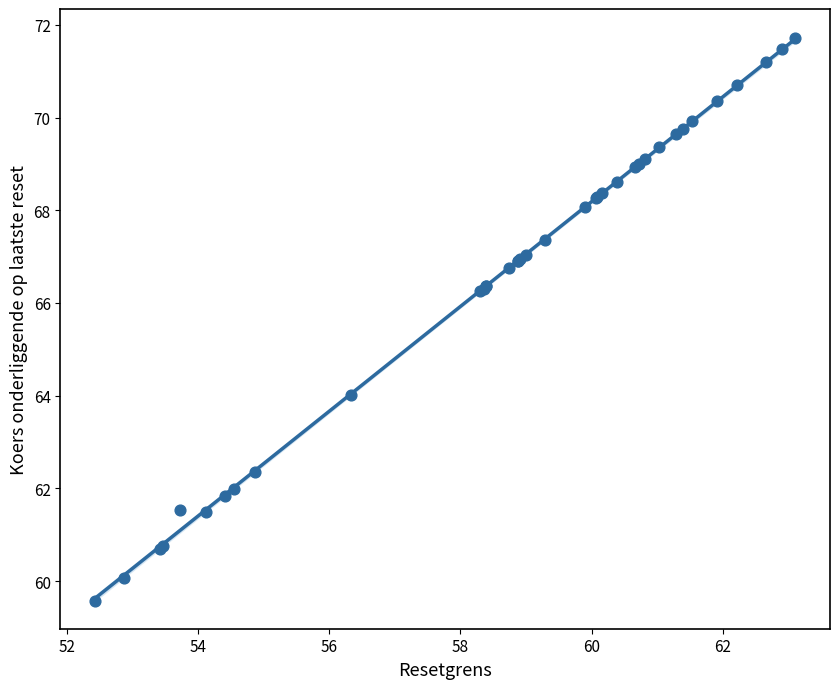

What Y value in the scatter plot is closest to 65?

64.0